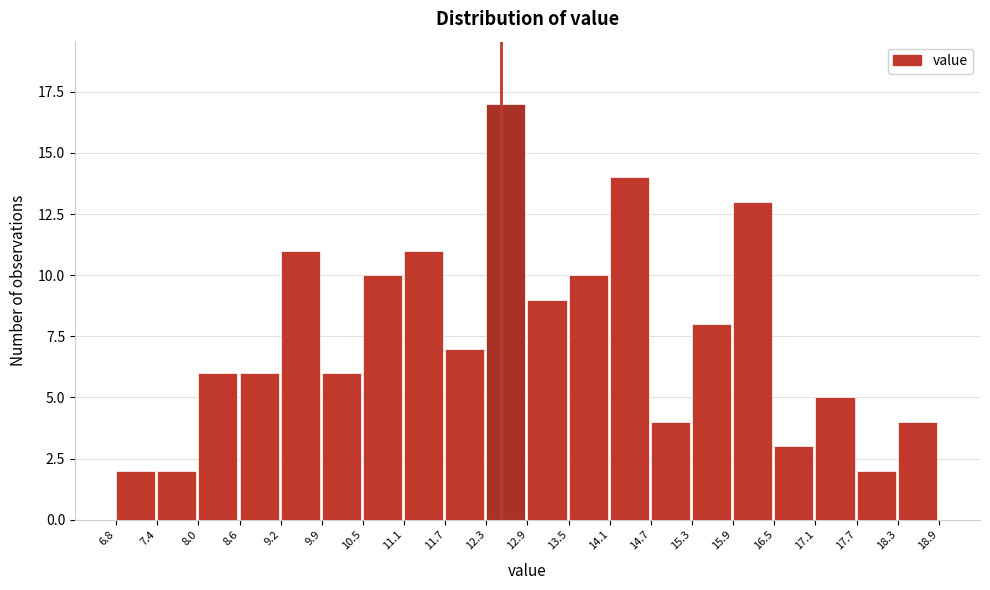

How tall is the bar that spans 11.1 to 11.7 on the x-axis? The values are not printed on the chart, so give them approximately, as read against the axis.

11